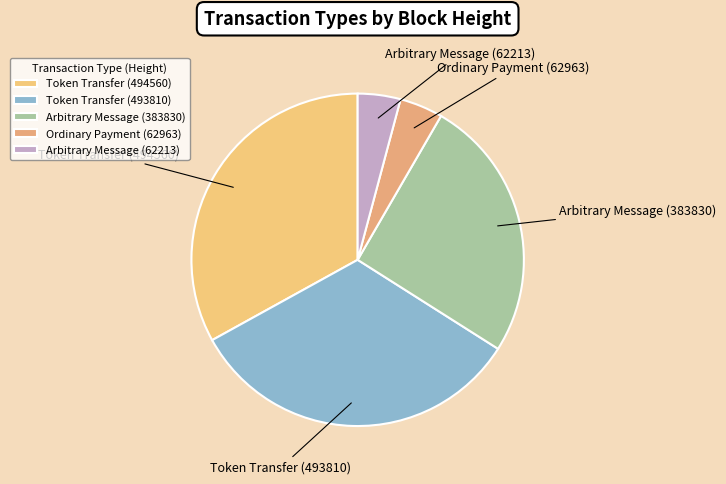

Is Ordinary Payment (62963) the majority of the pie?

No